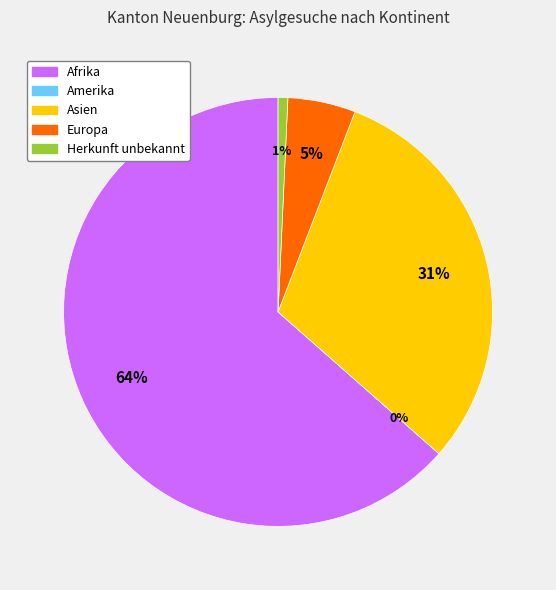

To the nearest percent, what is the combined percentage of Europa and Asien?

36%